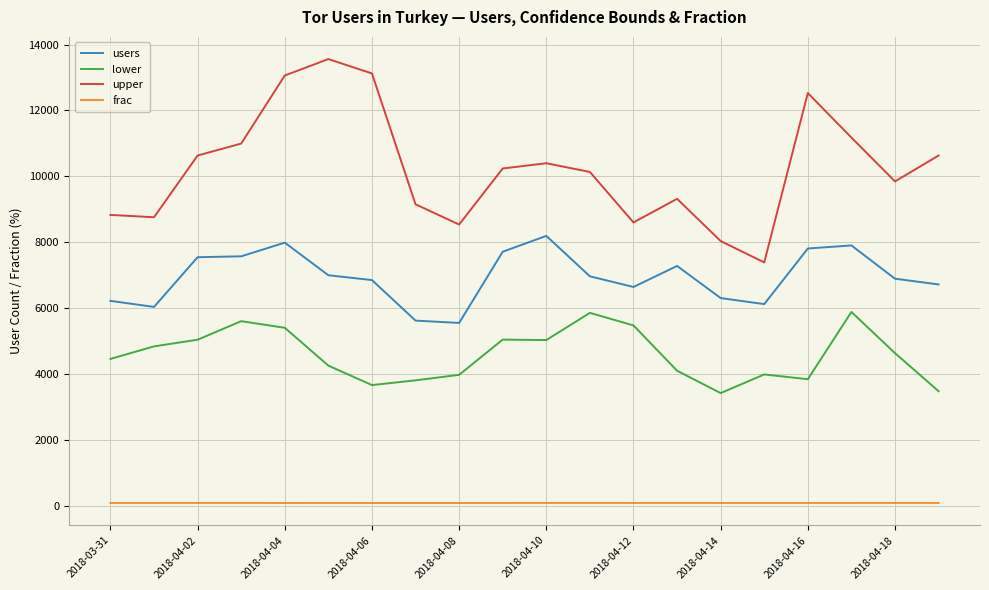

What is the minimum value for lower?

3427